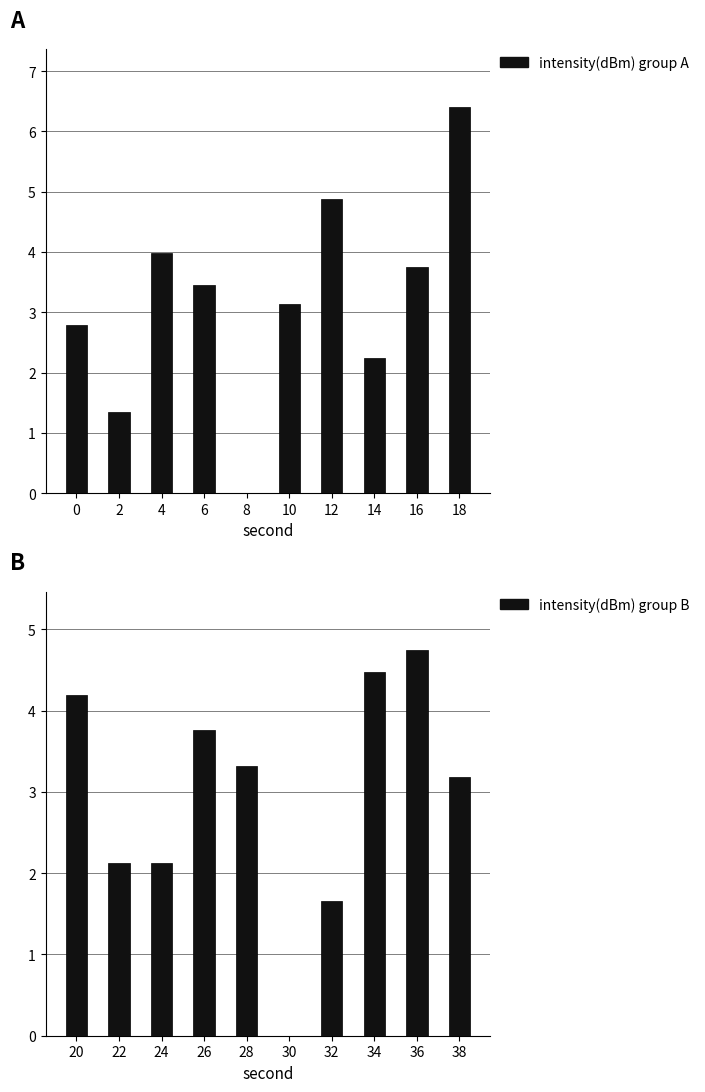

What is the average value?

3.0